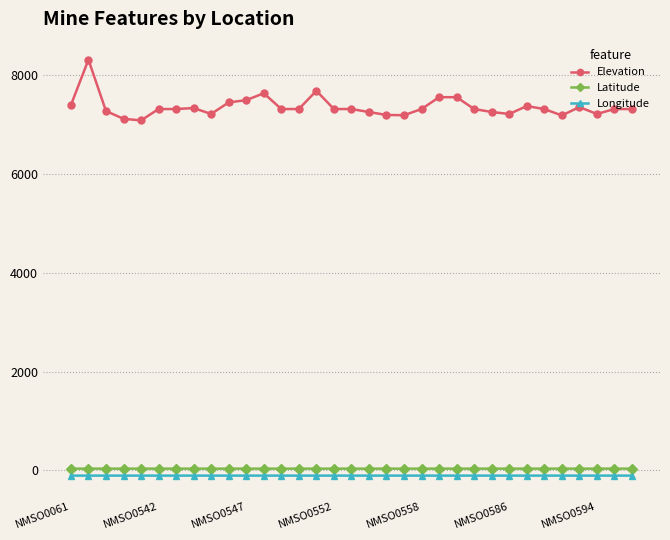

In Longitude, how many points are higher than both neighbors (excluding endpoints)?

10